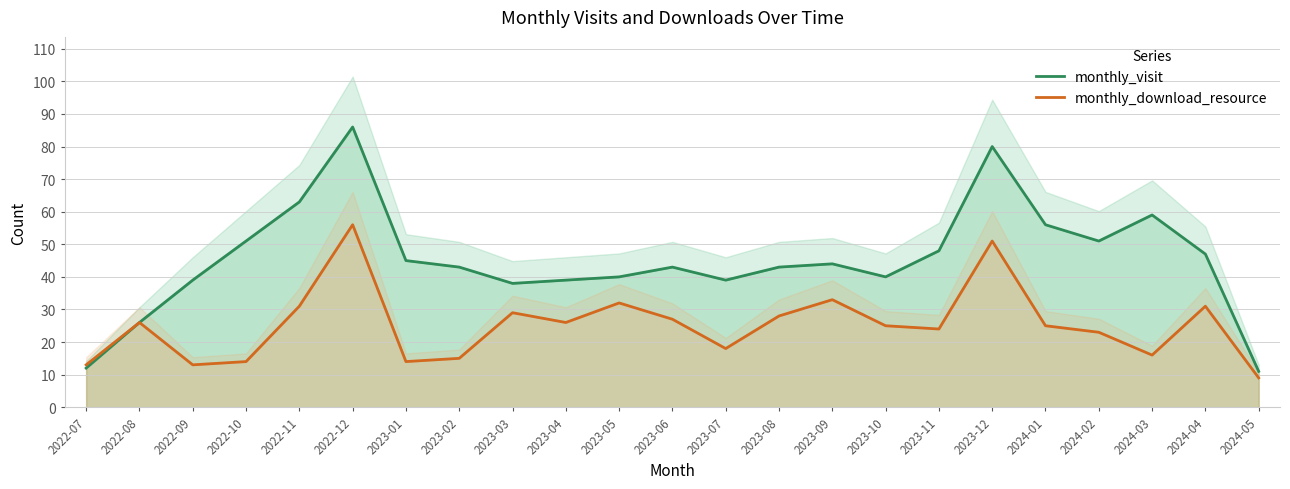

How many distinct data groups are displayed?

2